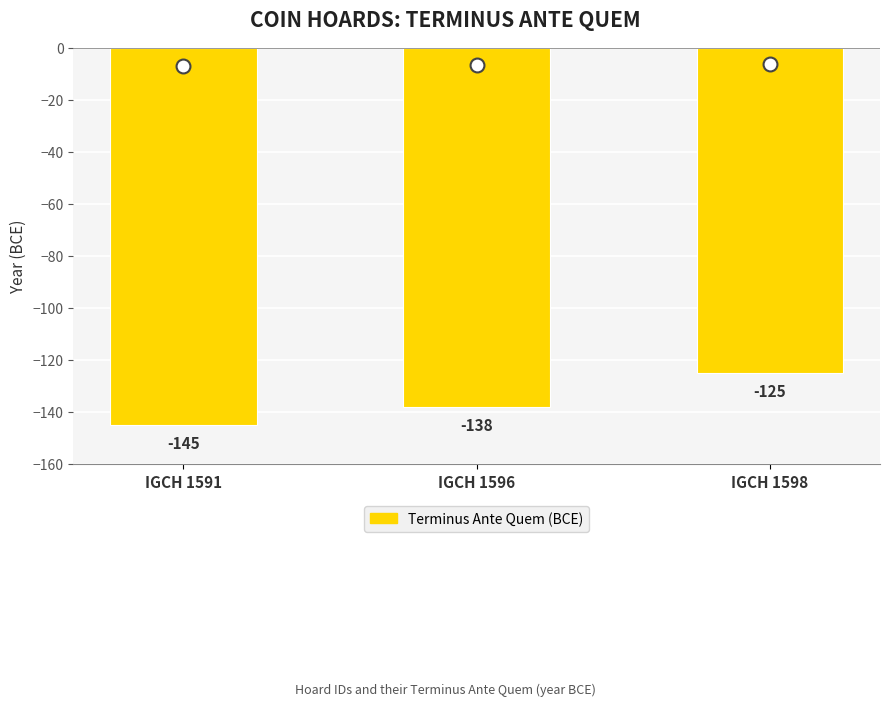

What is the average value?

-136